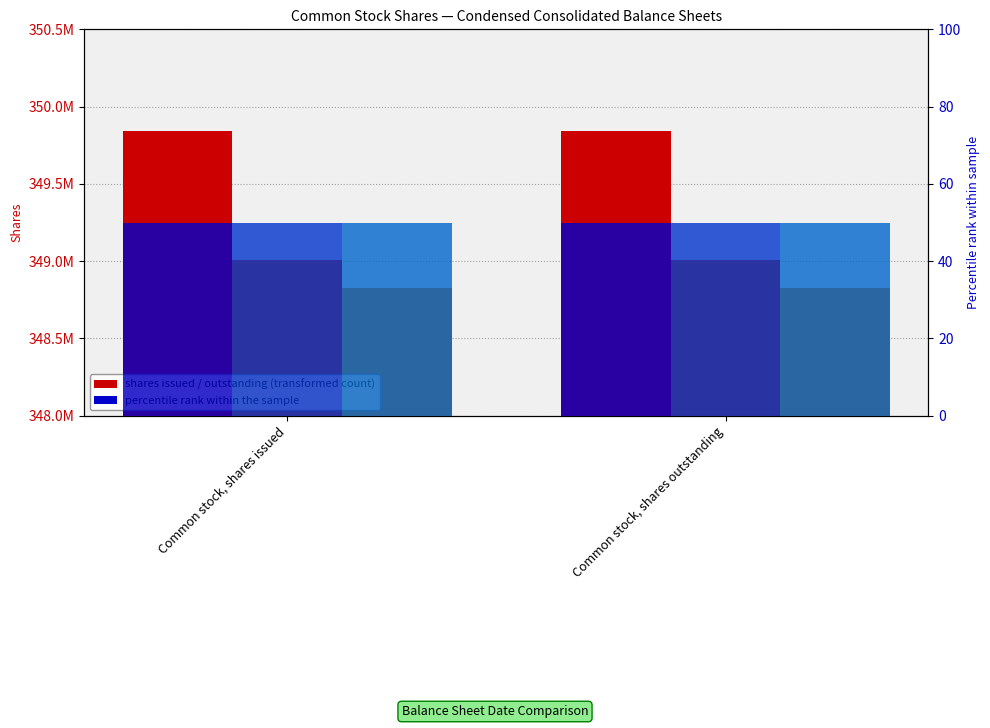

Between Common stock, shares issued and Common stock, shares outstanding, which series saw the biggest shift?

Jul. 01, 2023